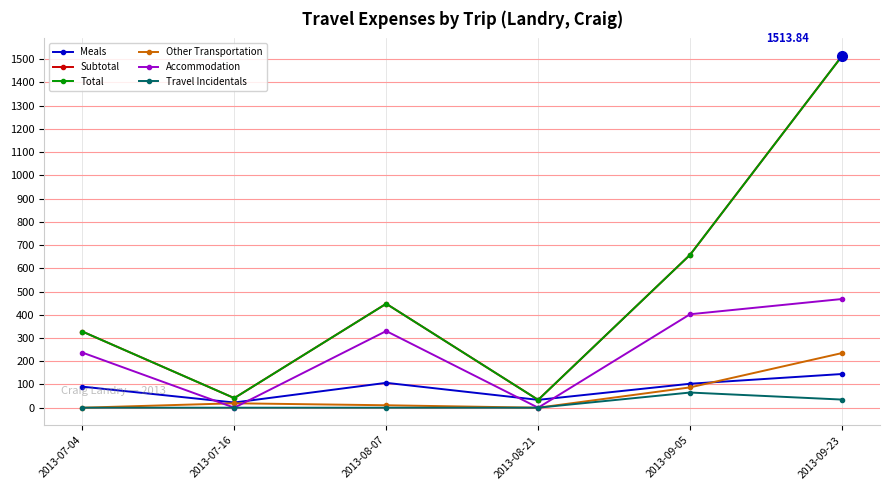

Does the chart have visible grid lines?

Yes